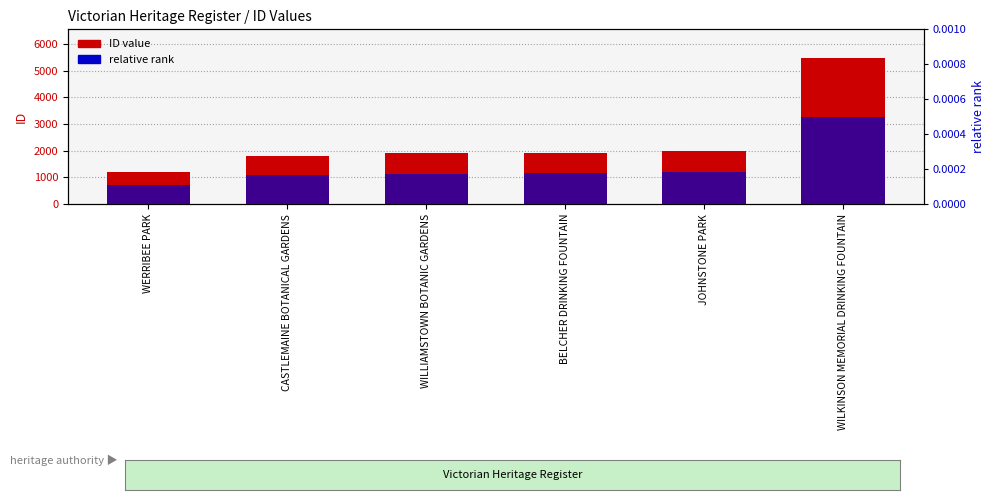

Which category has the highest value in the ID value series?

WILKINSON MEMORIAL DRINKING FOUNTAIN